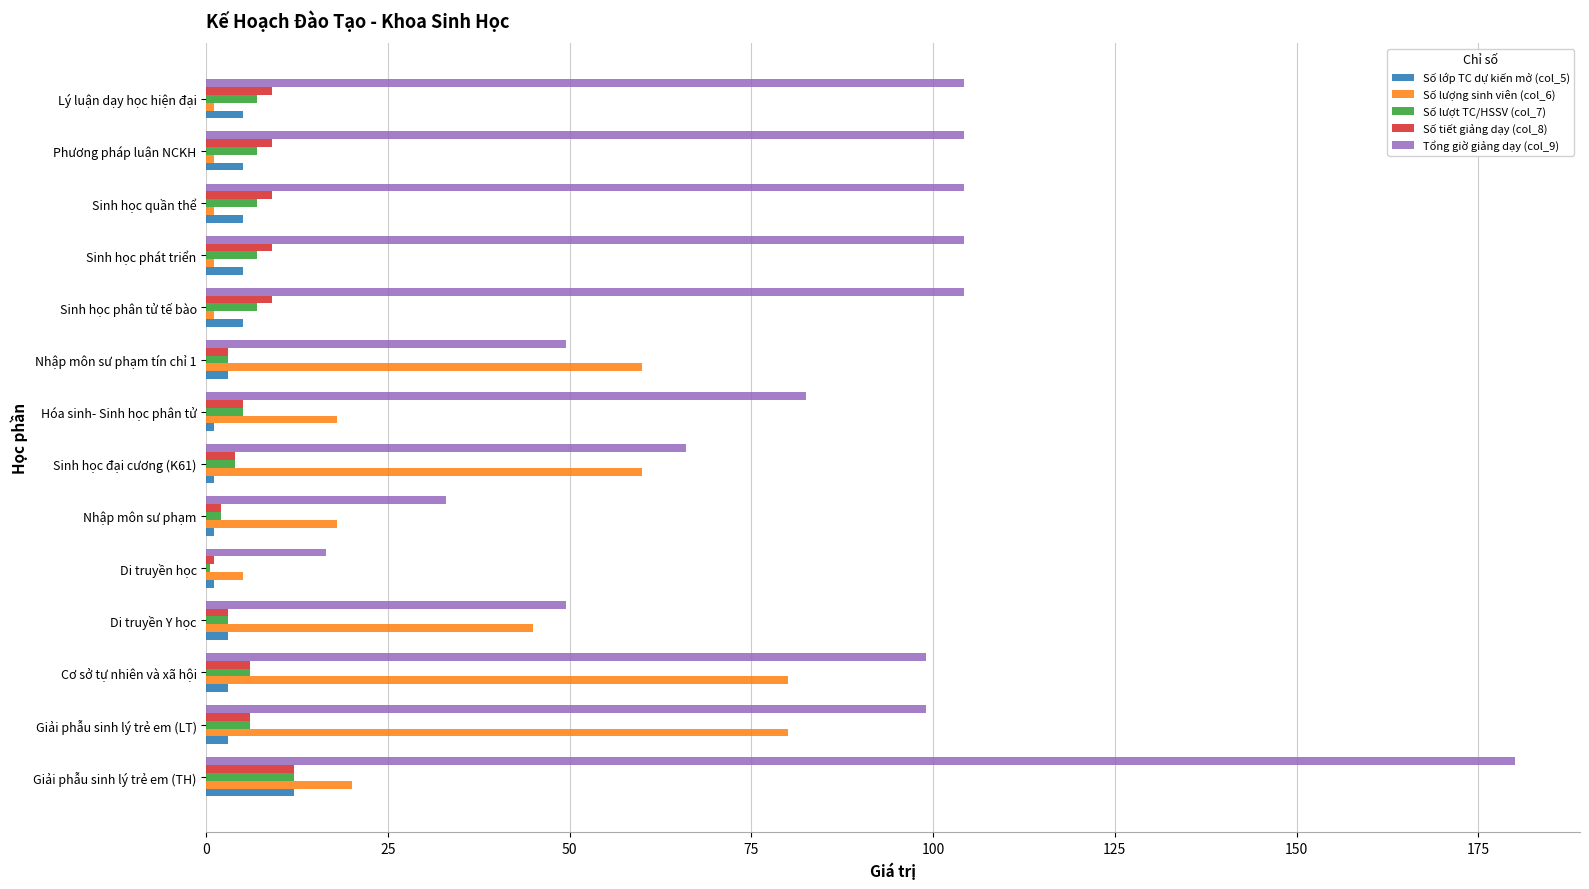

Which series has the largest total across all categories?

Tổng giờ giảng dạy (col_9)